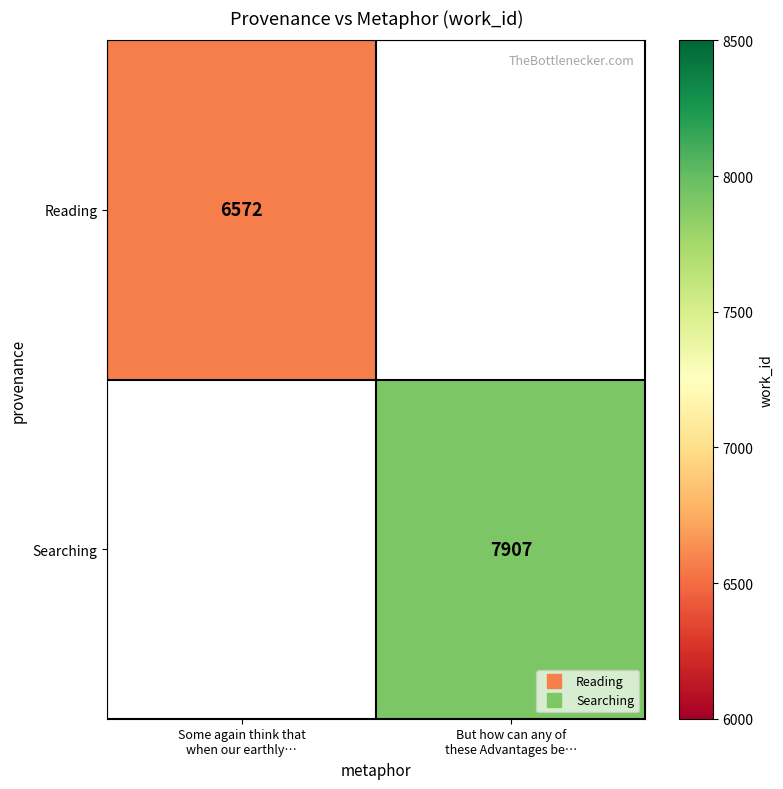

Is it true that Reading equals 2944.4 at Some again think that when our earthly…?

False